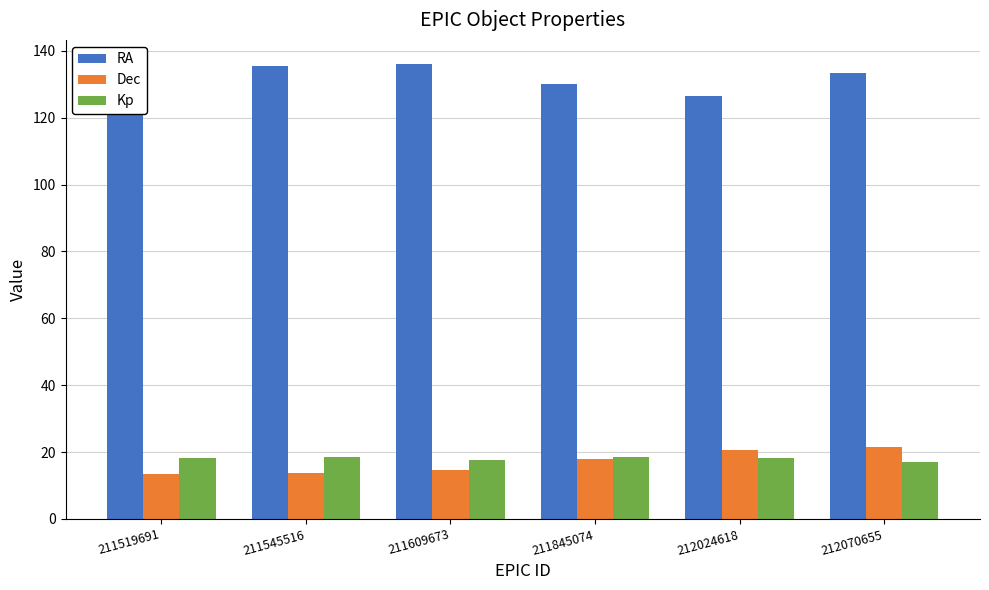

True or false: Dec has a value of 20.7 at 212024618.

True